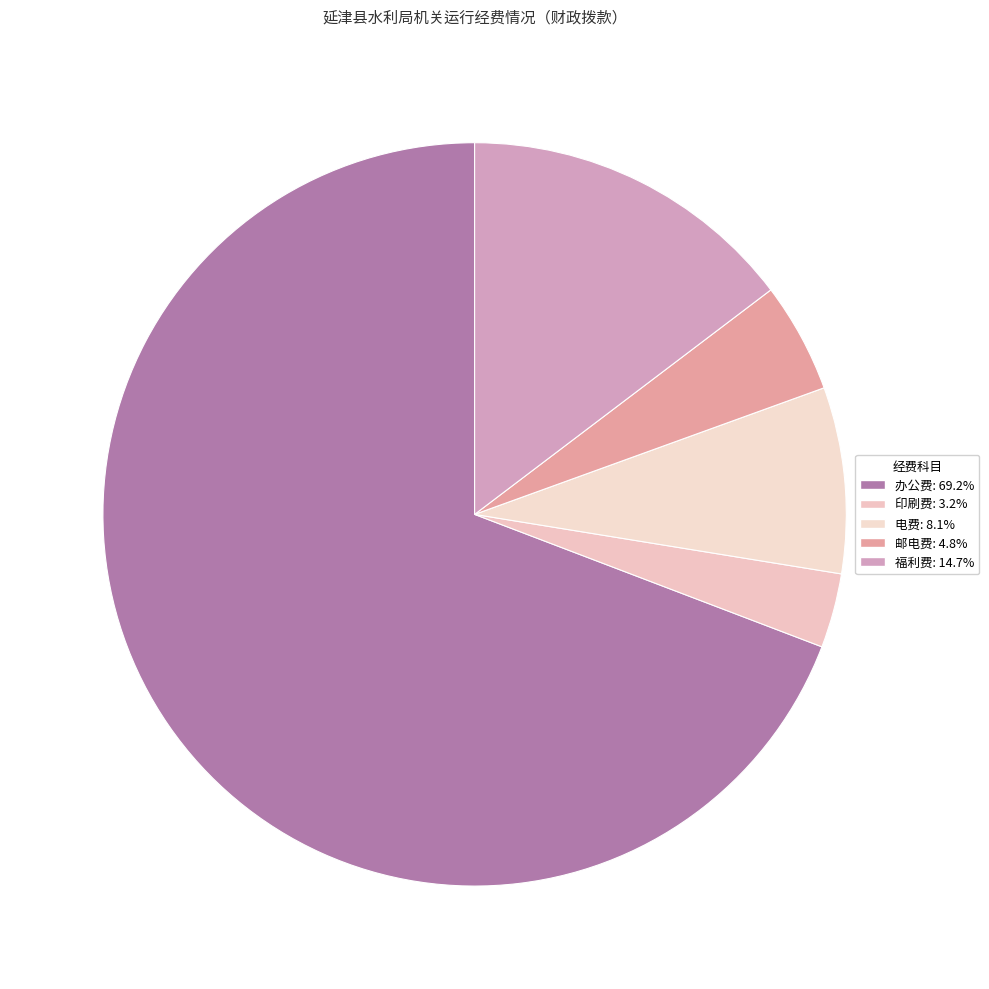

Rank the categories by value from lowest to highest.

印刷费, 邮电费, 电费, 福利费, 办公费